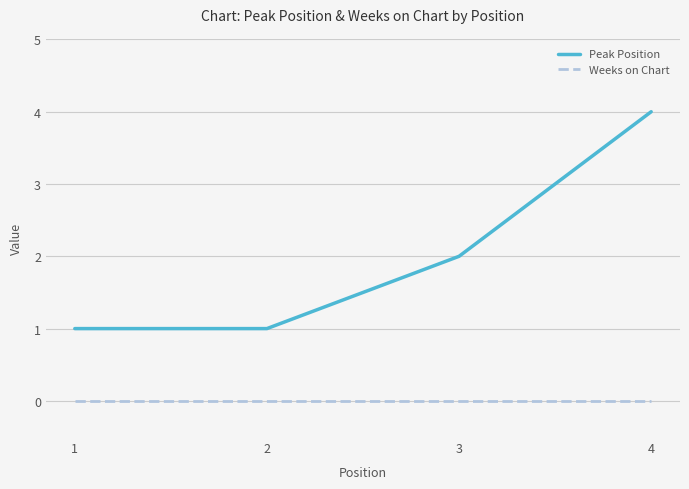

What is the spread (max minus min) of values at 1?

1